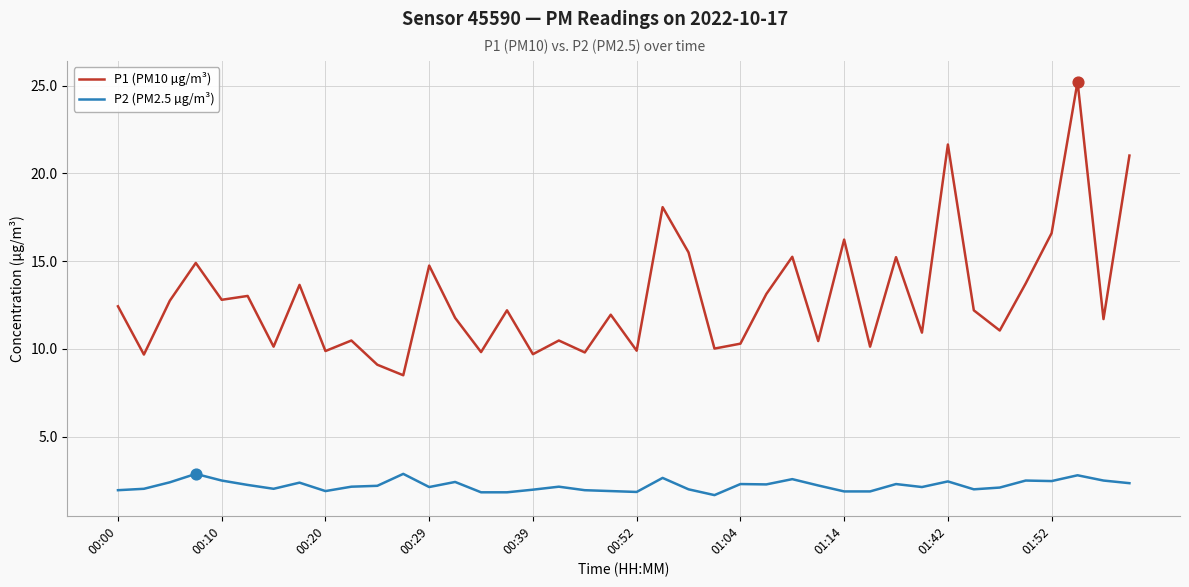

Which series has the largest total across all categories?

P1 (PM10 µg/m³)